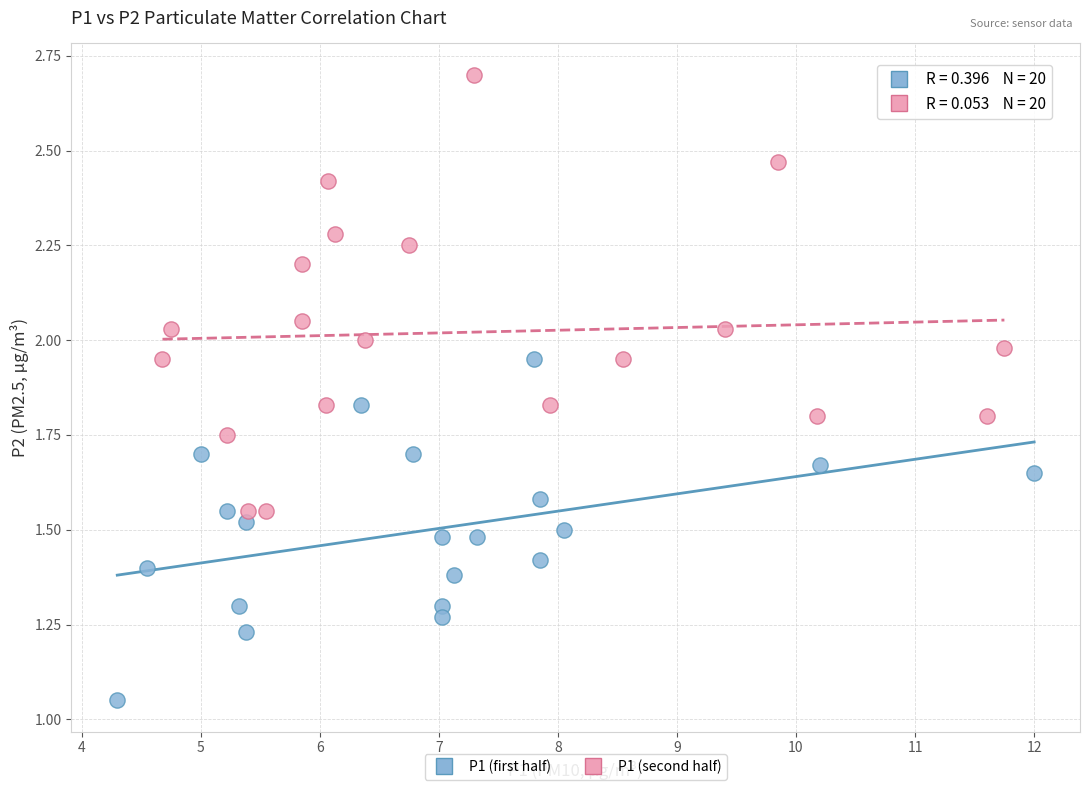

Which series contains the lowest Y value?

P1 (first half)